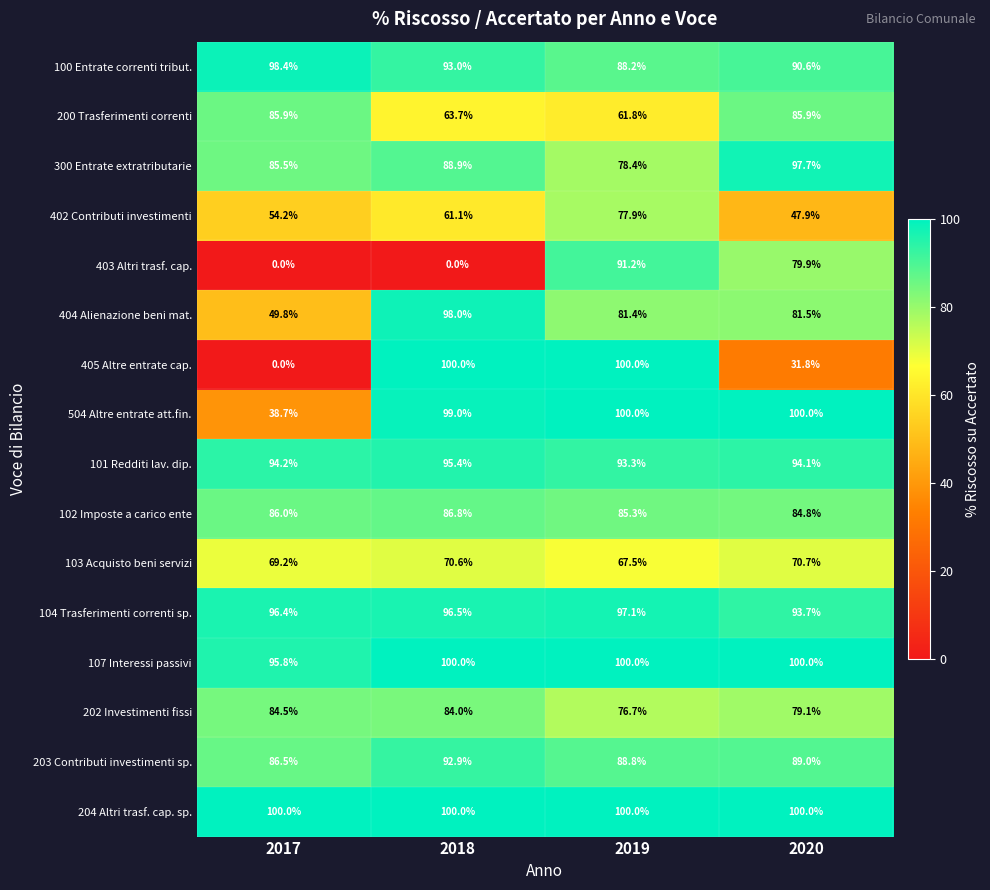

What is the maximum value shown in the chart?

100.0